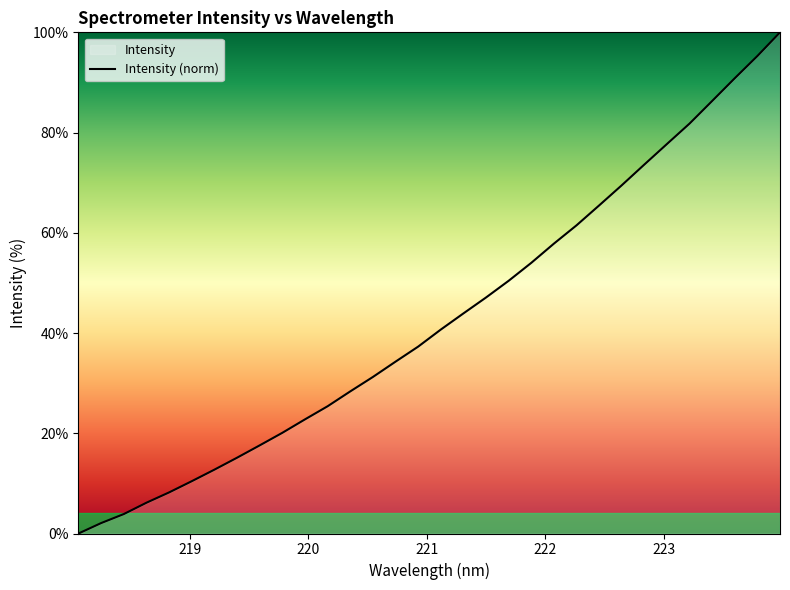

What is the maximum value shown in the chart?

100.0